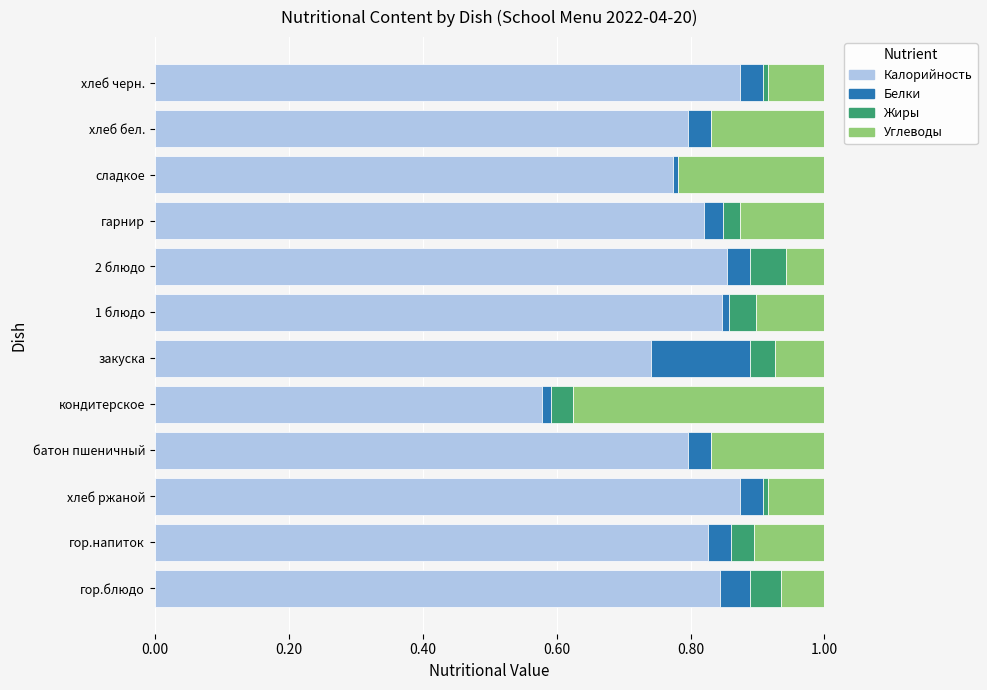

The value of Калорийность at сладкое is 0.8. True or false?

True